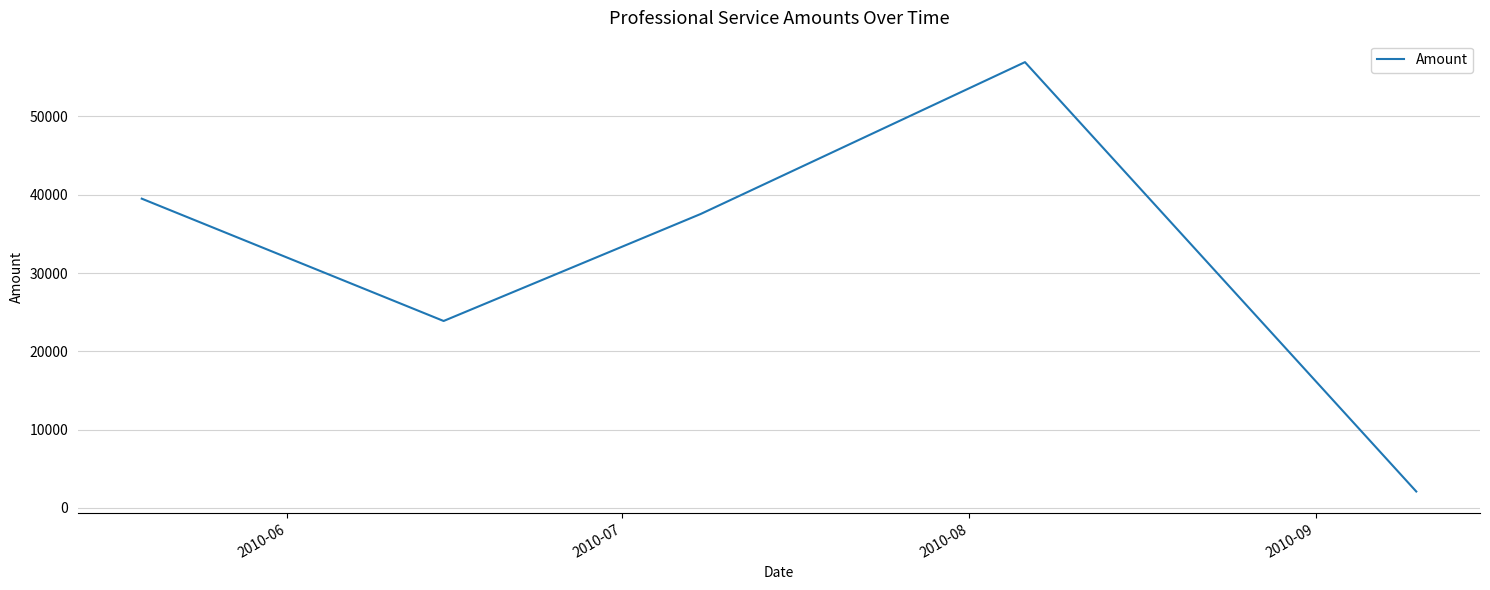

What is the minimum value shown in the chart?

2088.0